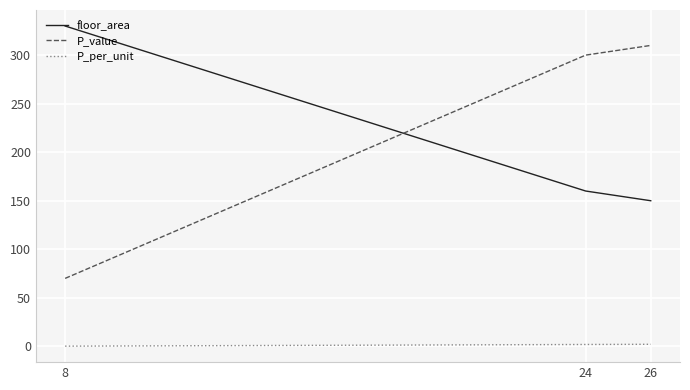

List the series in order of their peak value, highest first.

floor_area, P_value, P_per_unit